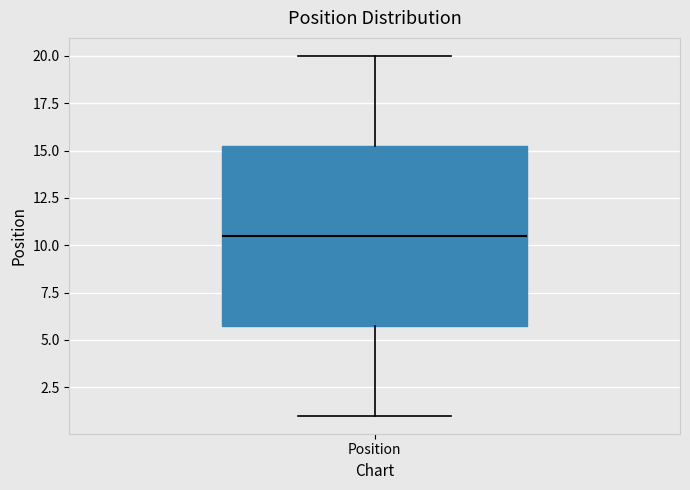

Transcribe this box plot: give where the median line is, the range the box spans, and where the two whiskers end, as read against the y-axis. The values are not printed on the chart, so give them approximately, as read against the axis.

median 10.5, box 6.0 to 15.5, whiskers 1.0 to 20.0